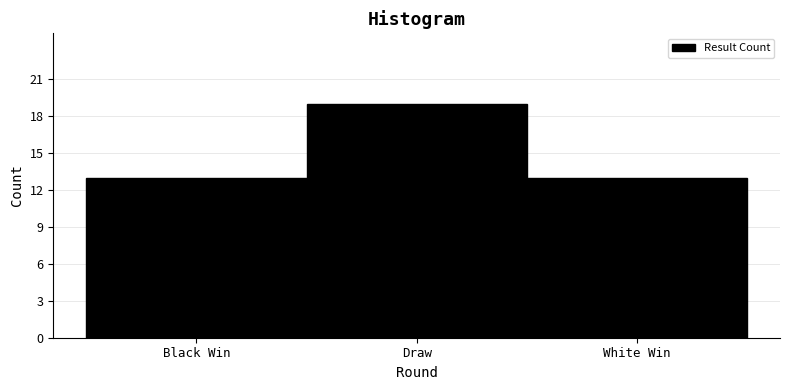

Reading left to right, transcribe all the data shown in this chart.

Black Win=13	Draw=19	White Win=13